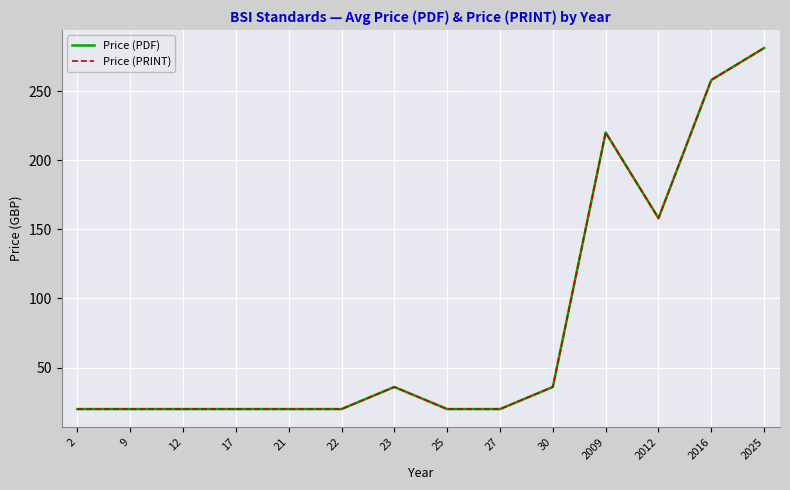

The value of Price (PRINT) at 12 is 20.0. True or false?

True